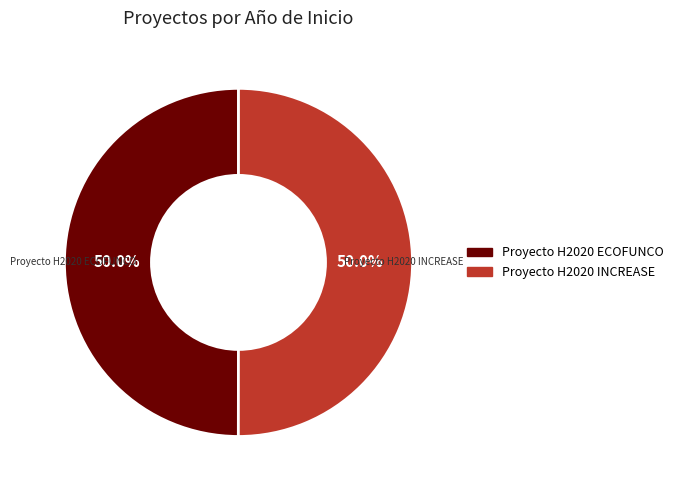

Approximately how many times larger is the value at Proyecto H2020 ECOFUNCO compared to Proyecto H2020 INCREASE?

1.0